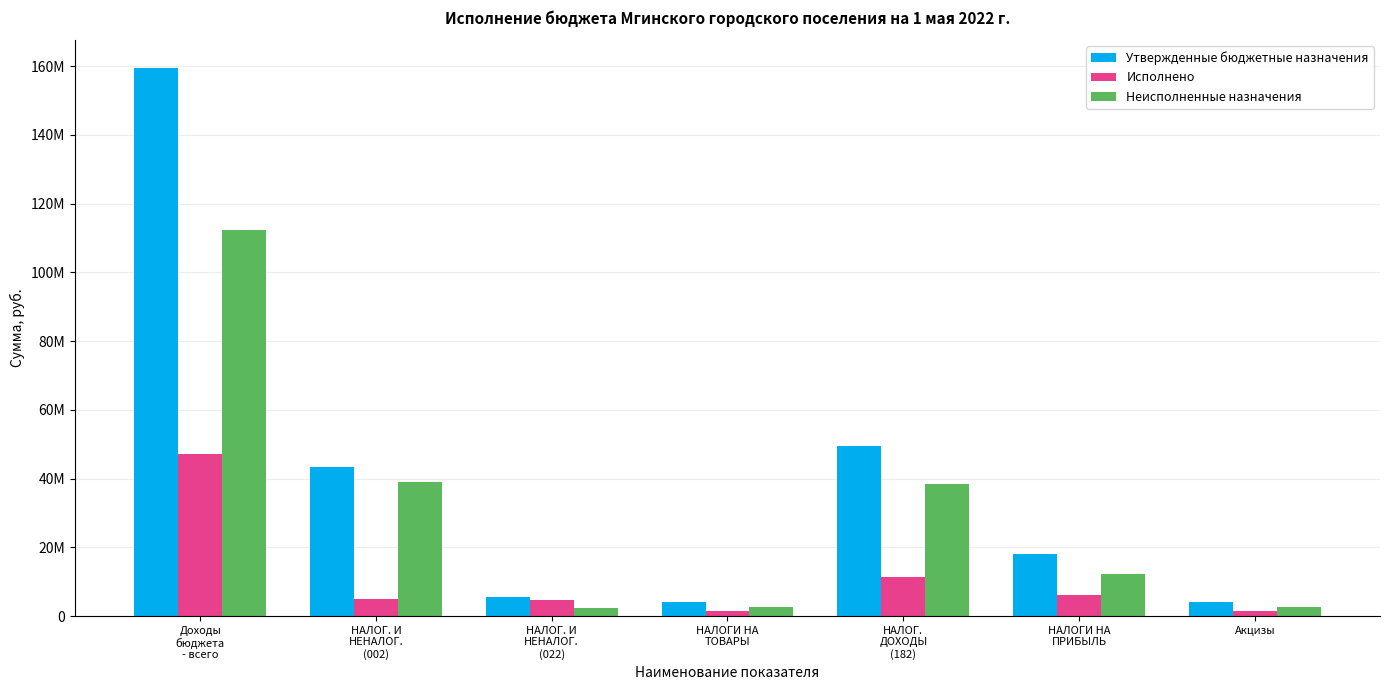

The Исполнено series shows 2414849.1 at НАЛОГИ НА
ПРИБЫЛЬ. True or false?

False